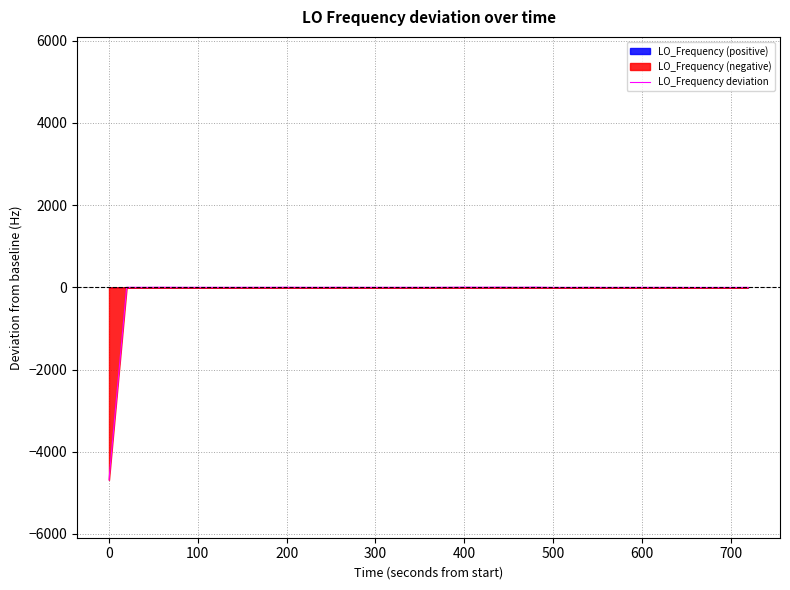

True or false: the data shows -0.0 at 600.

False